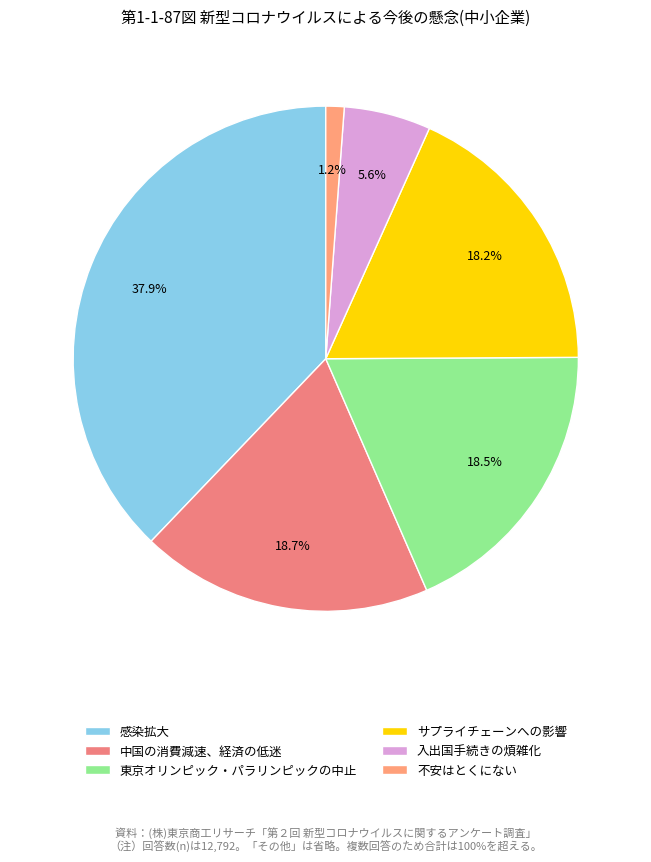

To the nearest percent, what is the difference between the 東京オリンピック・パラリンピックの中止 and 感染拡大 slice percentages?

19%